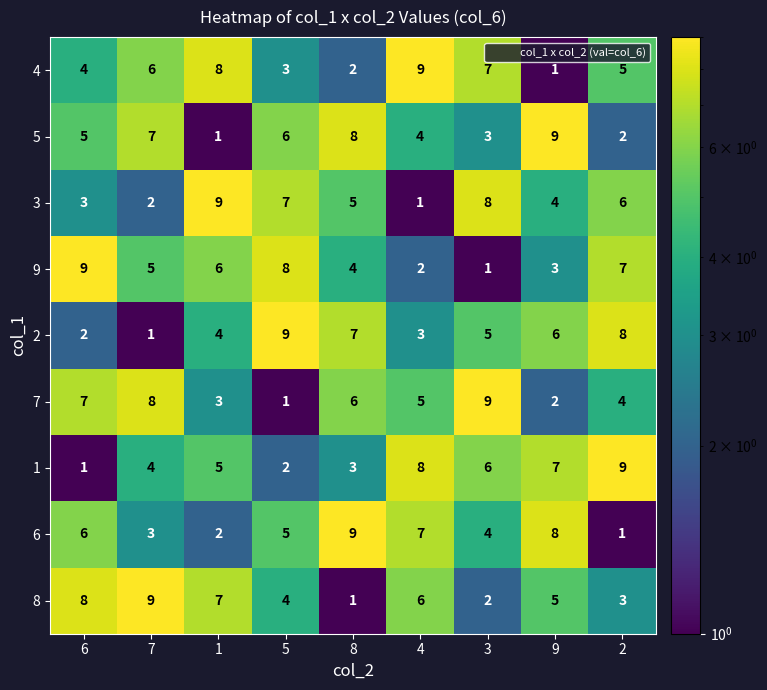

Count the 3 values in the range 3 to 7.

5